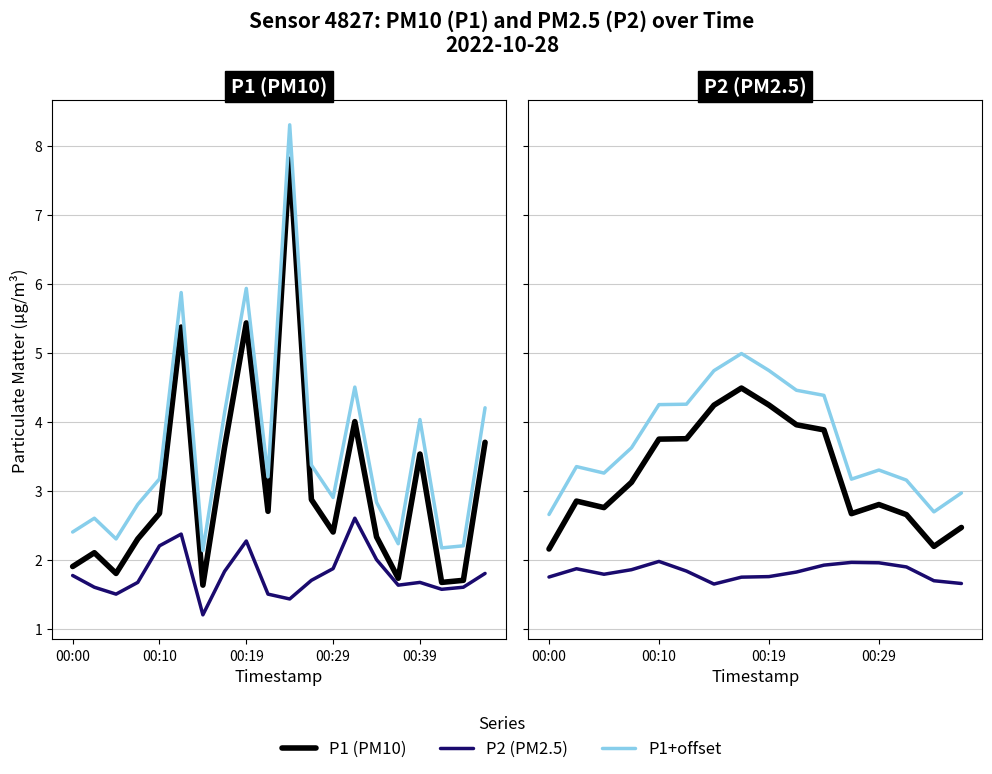

Where is the first local maximum for P1?

00:02